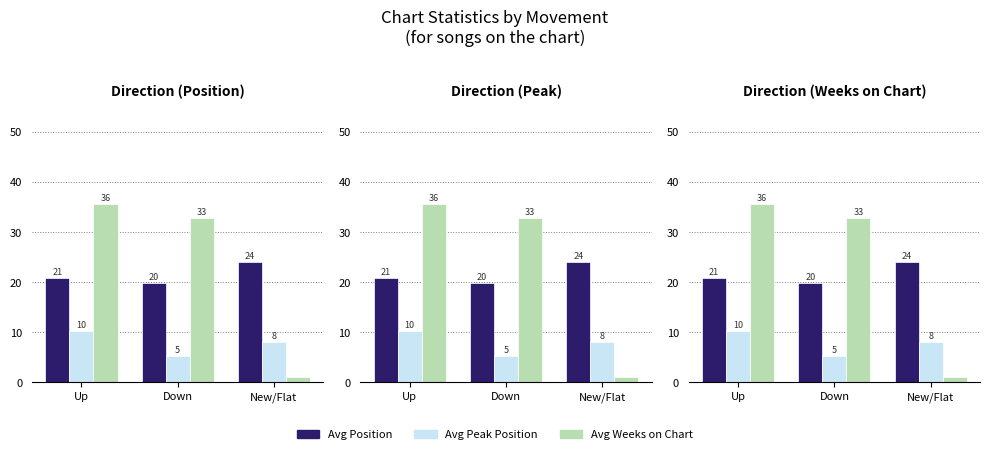

What is the lowest value of the Avg Weeks on Chart series?

1.0